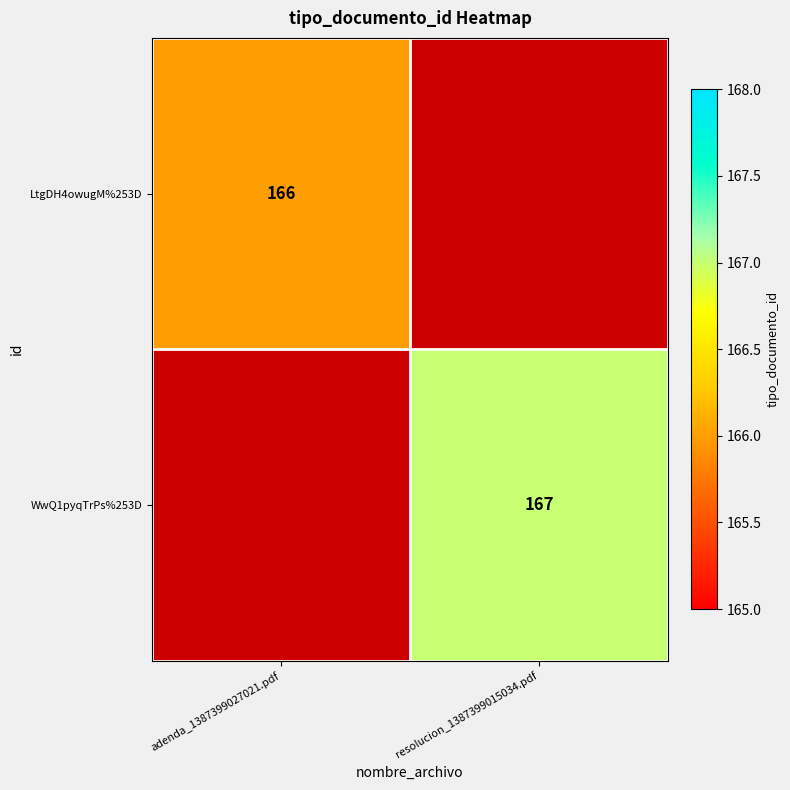

Between adenda_1387399027021.pdf and resolucion_1387399015034.pdf, which is larger?

resolucion_1387399015034.pdf